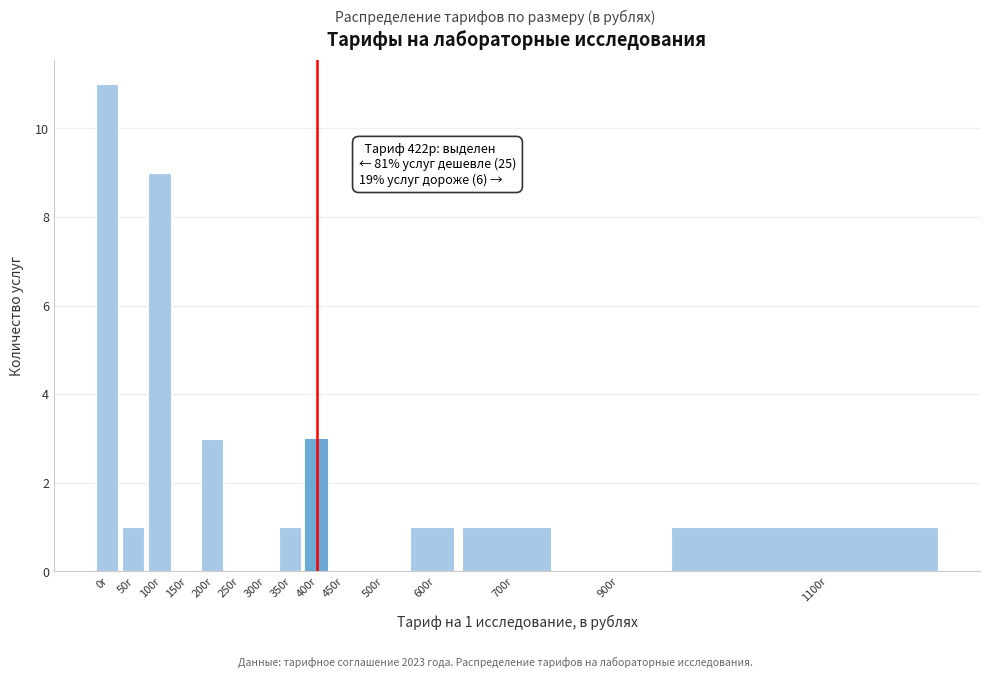

Reading right to left, transcribe all the data shown in this chart.

1100r=1	900r=0	700r=1	600r=1	500r=0	450r=0	400r=3	350r=1	300r=0	250r=0	200r=3	150r=0	100r=9	50r=1	0r=11